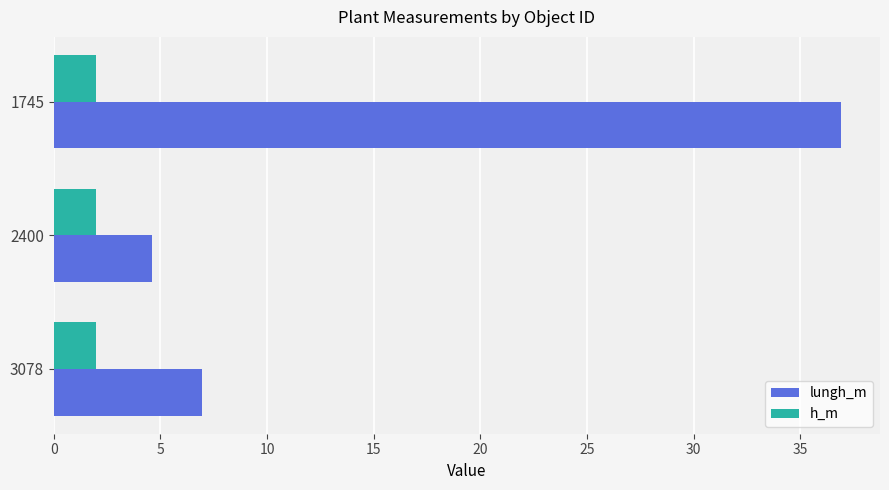

The lungh_m series shows 6.9 at 3078. True or false?

True